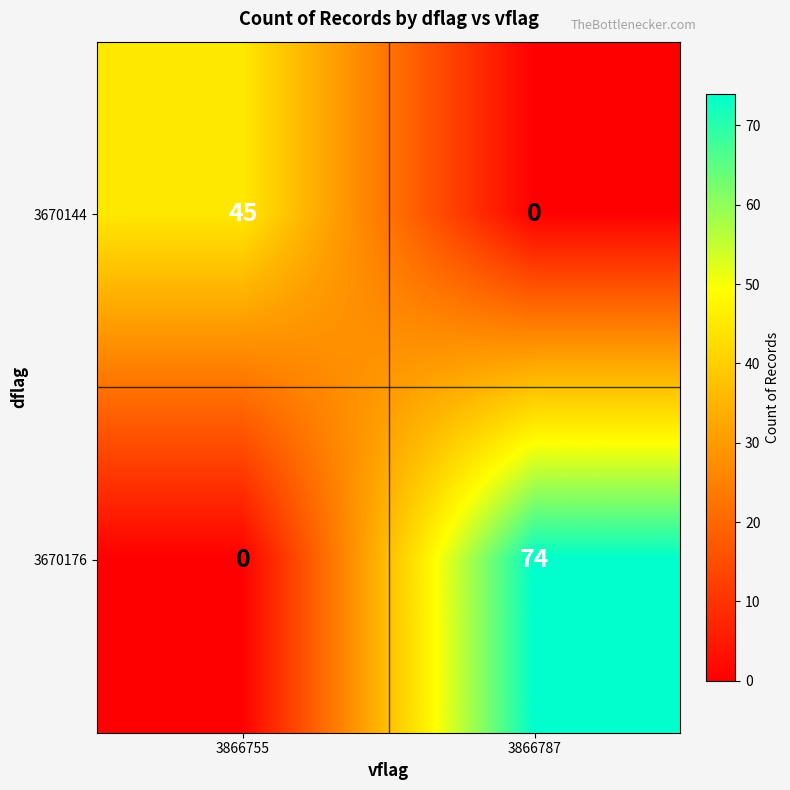

Which series has the largest range (max minus min)?

3670176